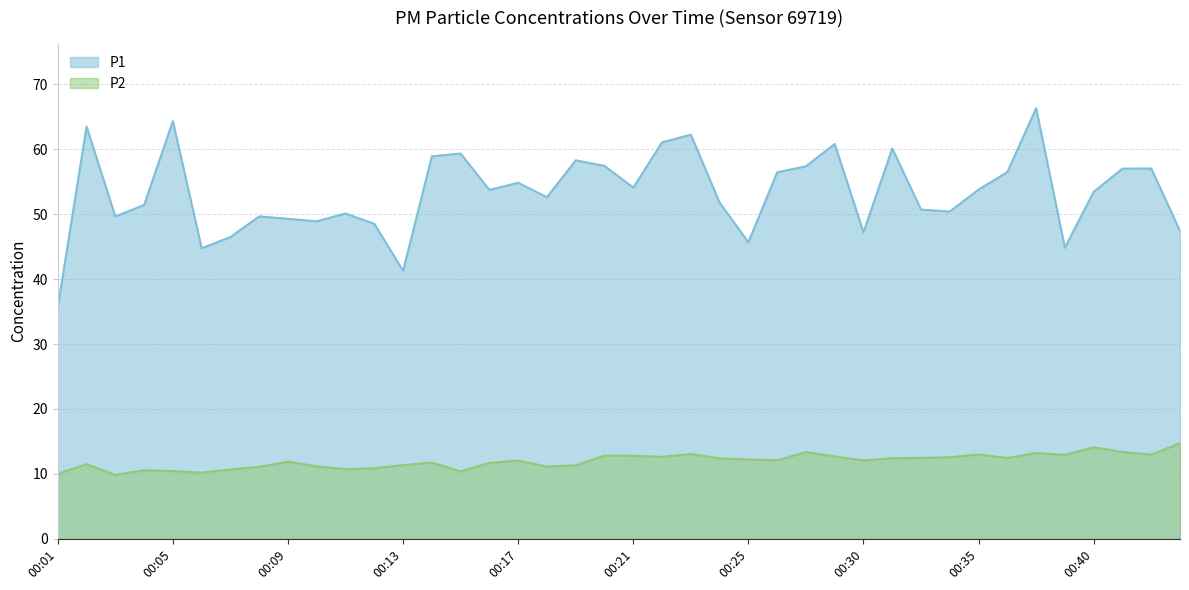

List the labels in order of P2 value, smallest first.

00:03, 00:01, 00:06, 00:15, 00:05, 00:04, 00:07, 00:11, 00:12, 00:08, 00:18, 00:10, 00:19, 00:13, 00:02, 00:16, 00:14, 00:09, 00:17, 00:30, 00:26, 00:25, 00:24, 00:31, 00:36, 00:32, 00:34, 00:22, 00:28, 00:21, 00:20, 00:39, 00:43, 00:35, 00:23, 00:37, 00:27, 00:41, 00:40, 00:44